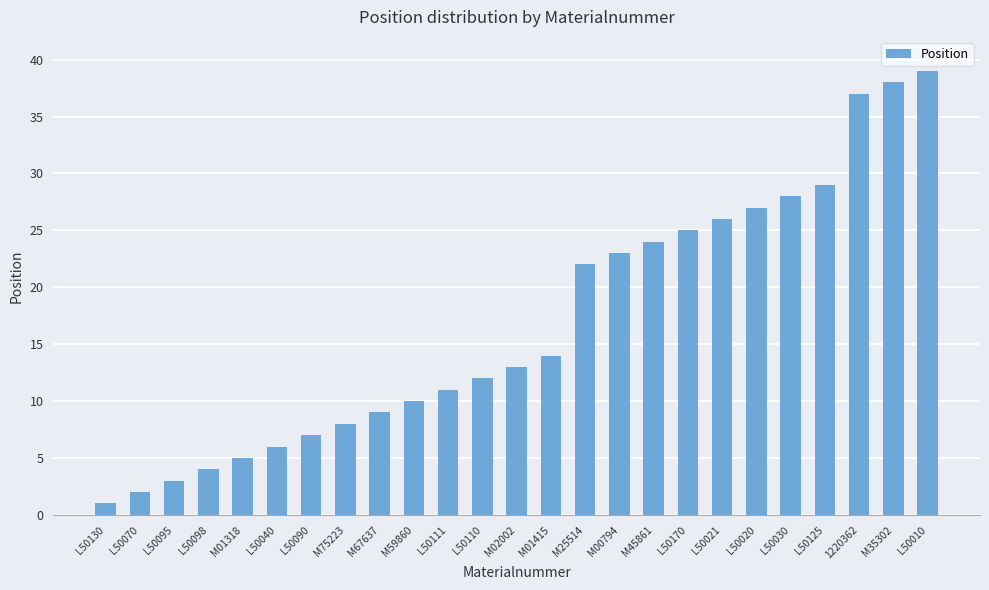

List the labels in order of value, largest first.

L50010, M35302, 1220362, L50125, L50030, L50020, L50021, L50170, M45861, M00794, M25514, M01415, M02002, L50110, L50111, M59860, M67637, M75223, L50090, L50040, M01318, L50098, L50095, L50070, L50130